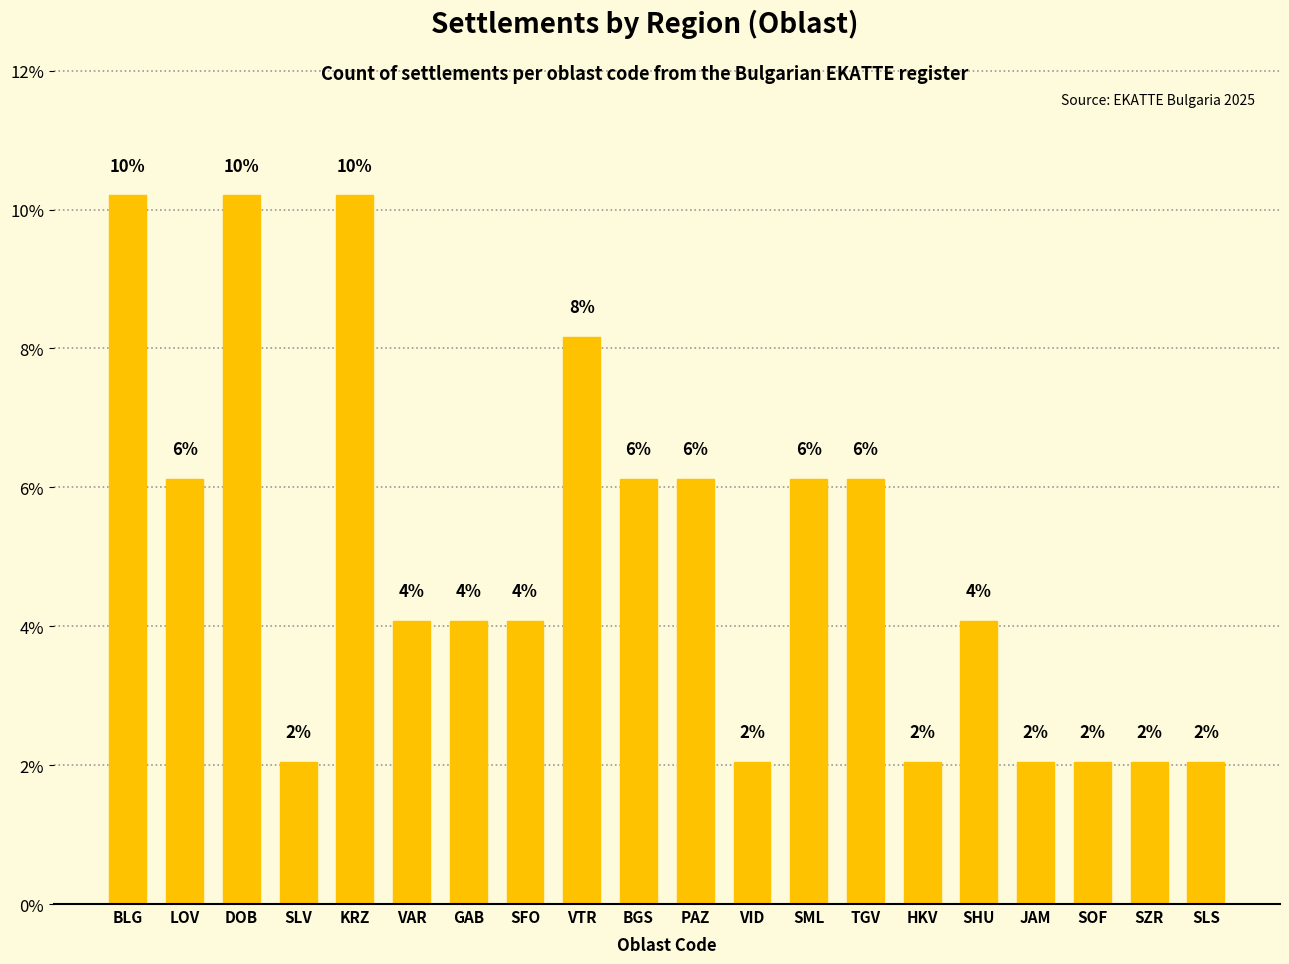

List the labels in order of value, largest first.

BLG, DOB, KRZ, VTR, LOV, BGS, PAZ, SML, TGV, VAR, GAB, SFO, SHU, SLV, VID, HKV, JAM, SOF, SZR, SLS